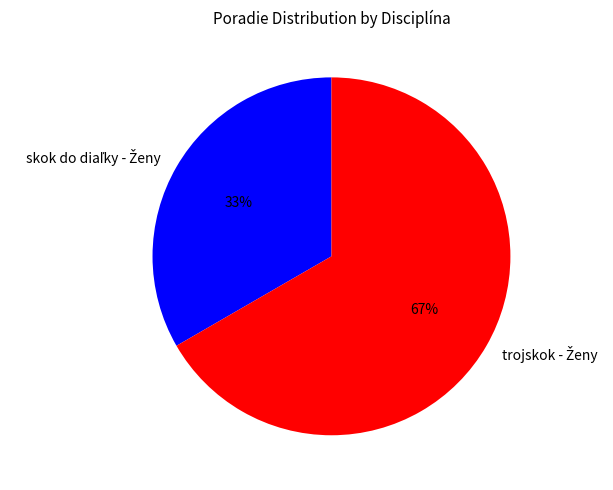

Is there a majority slice in this chart?

Yes